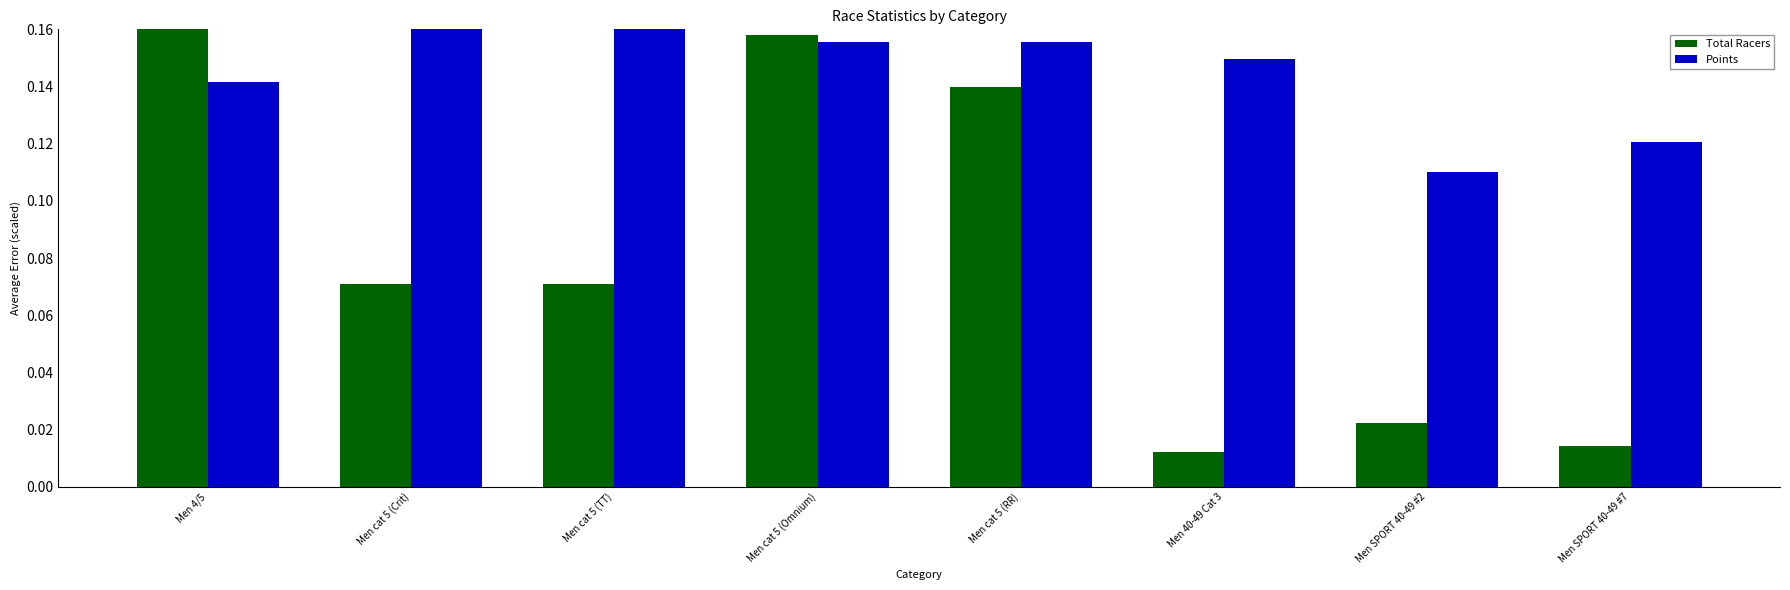

The Total Racers series shows 0.3 at Men 4/5. True or false?

False